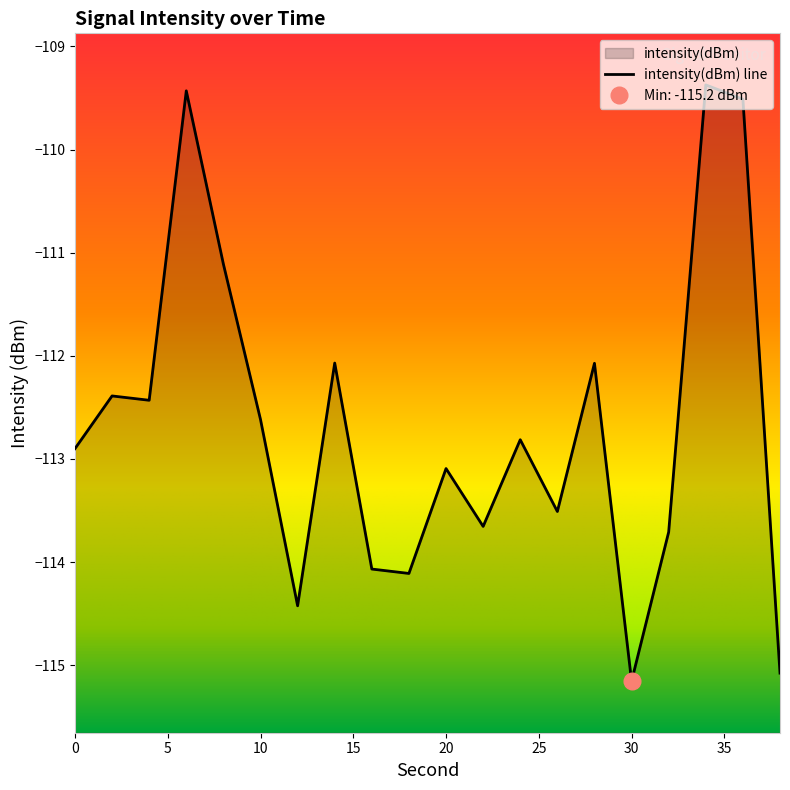

Which category has the lowest value across all series?

30